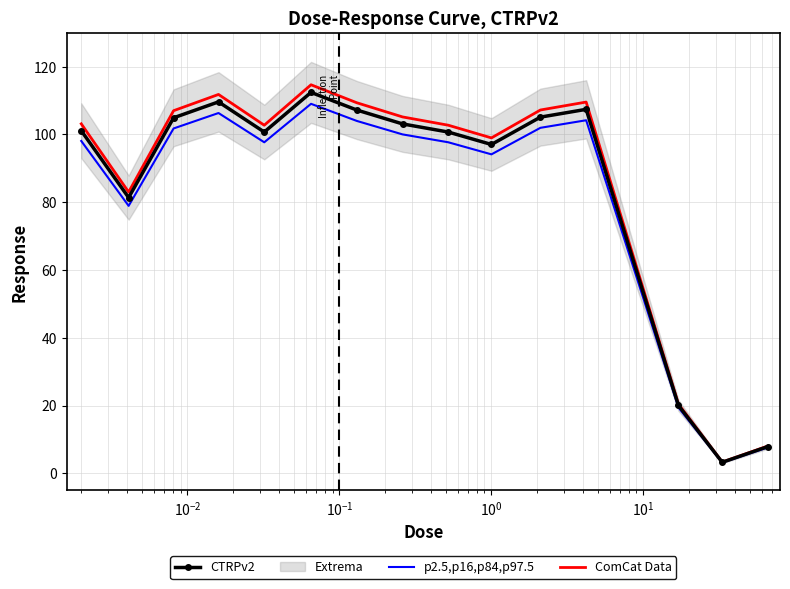

What is the minimum value for CTRPv2?

3.3